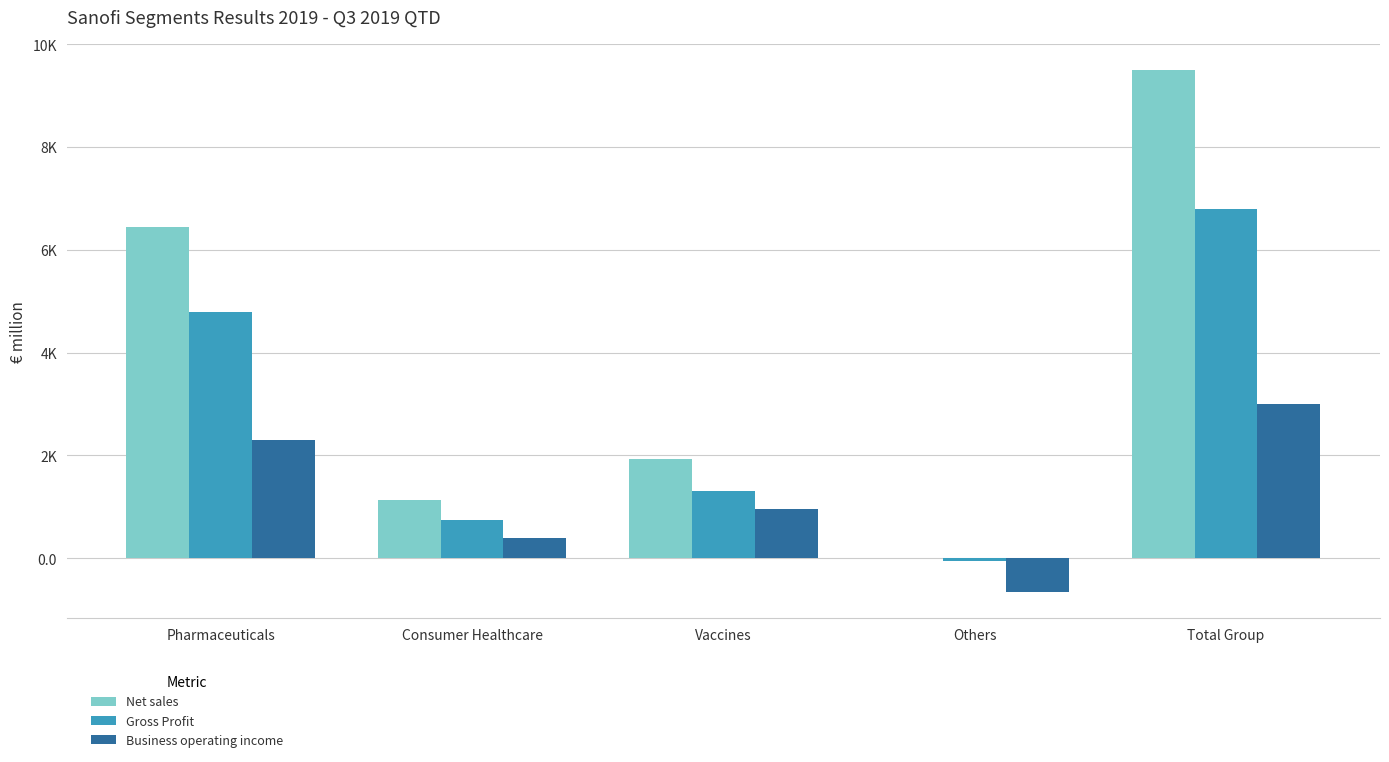

True or false: Gross Profit has a value of 3355 at Total Group.

False